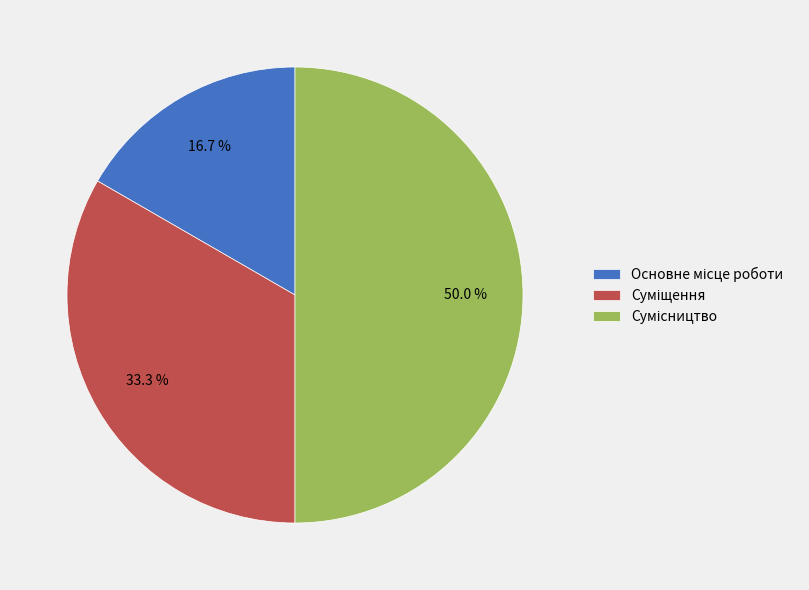

To the nearest percent, what percentage of the pie is Основне місце роботи?

17%